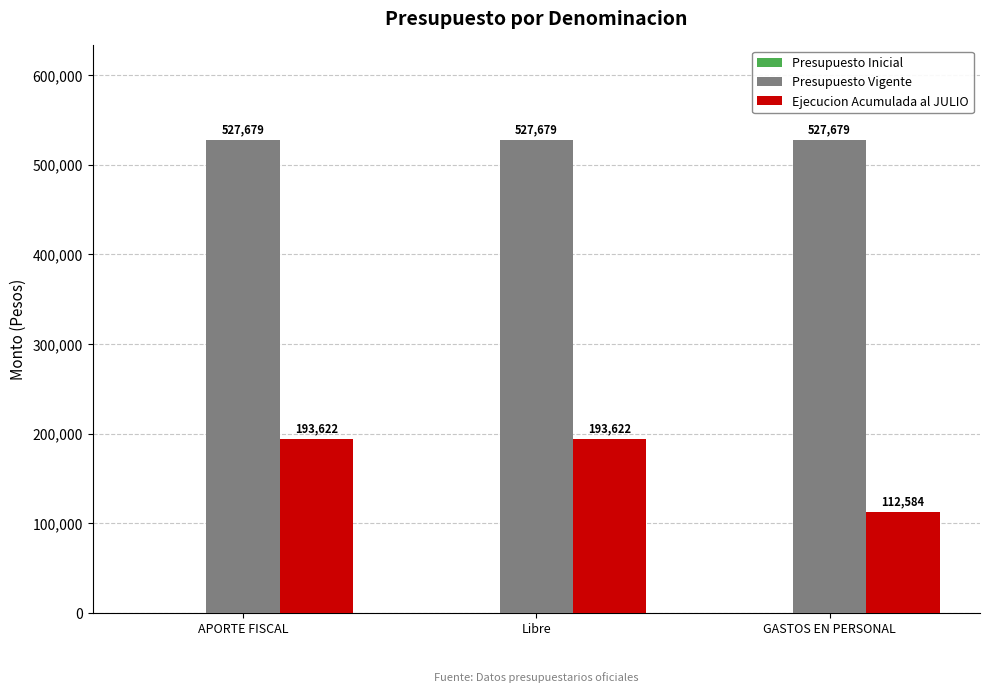

Is the value of Ejecucion Acumulada al JULIO at GASTOS EN PERSONAL greater than the value of Presupuesto Vigente at GASTOS EN PERSONAL?

No